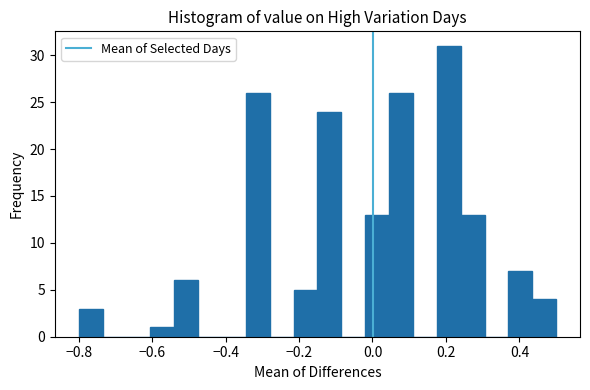

Around what value on the x-axis is the tallest bar? Give the approximate position of its centre, as read against the axis.

0.20